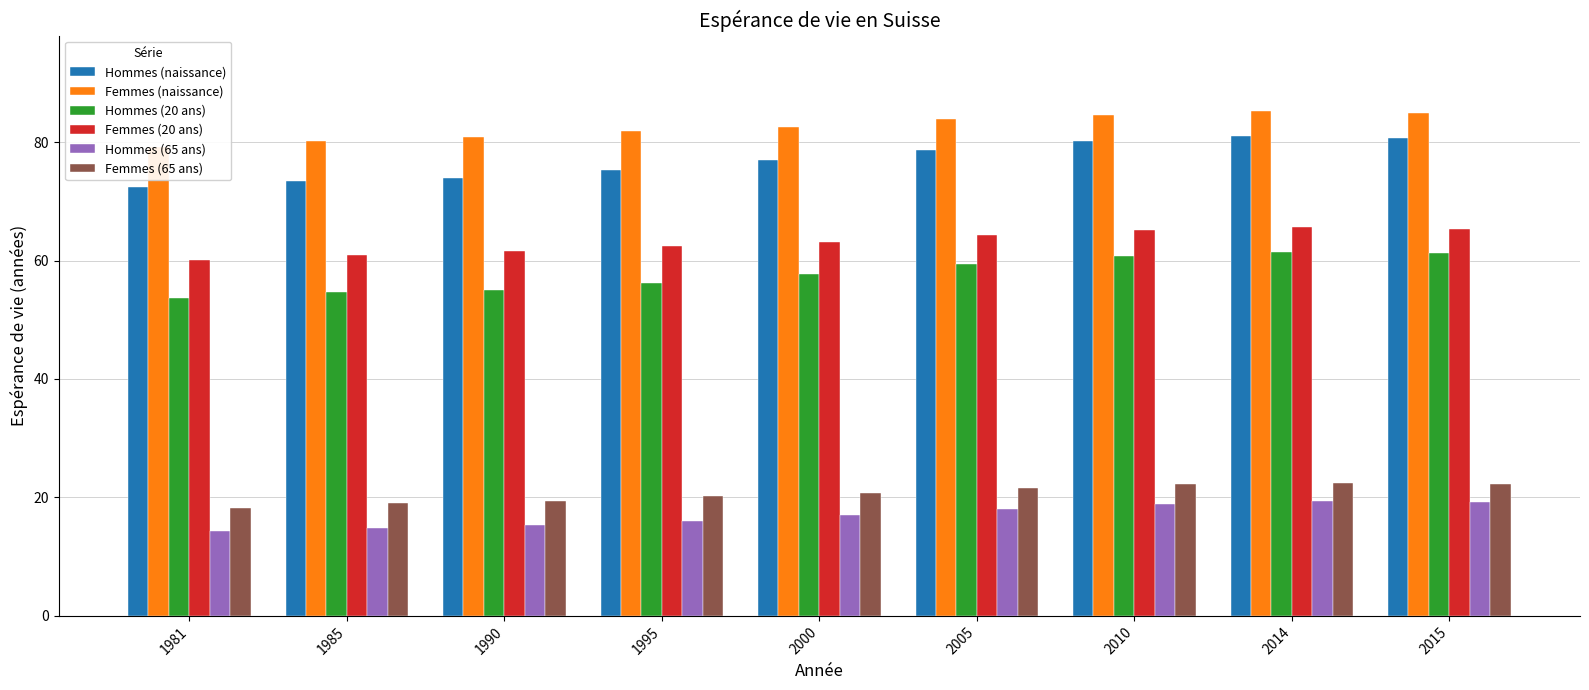

What is the total value across all series at 2000?

318.1